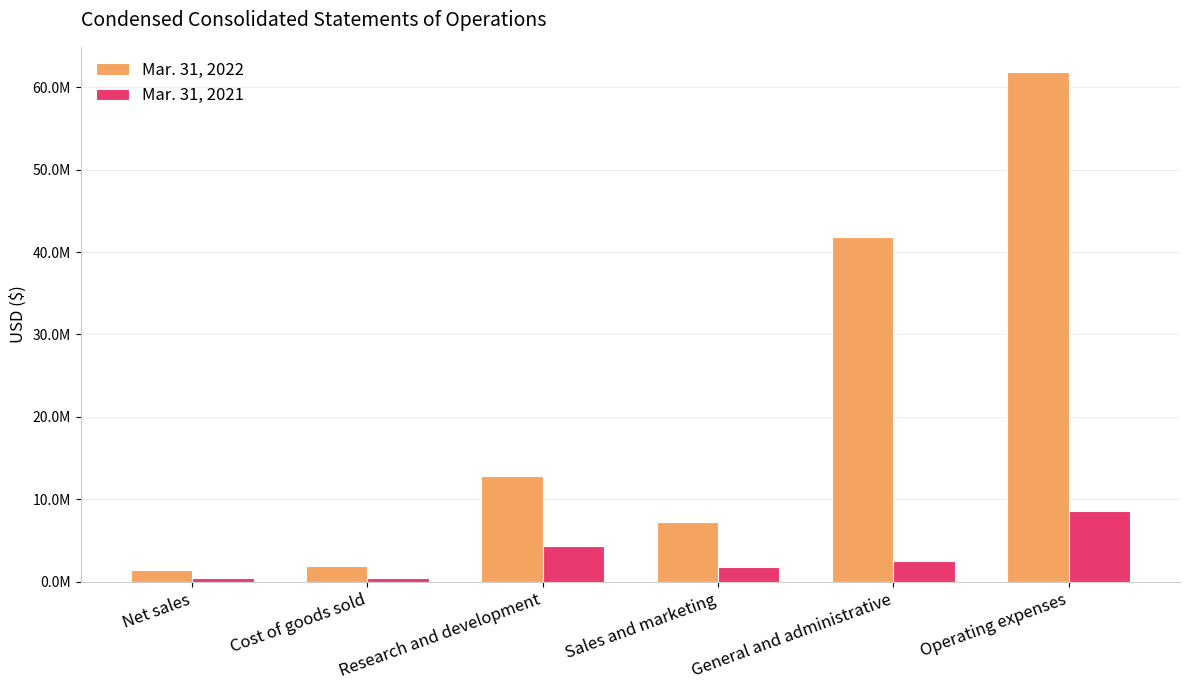

Between Net sales and Research and development, which series saw the biggest shift?

Mar. 31, 2022